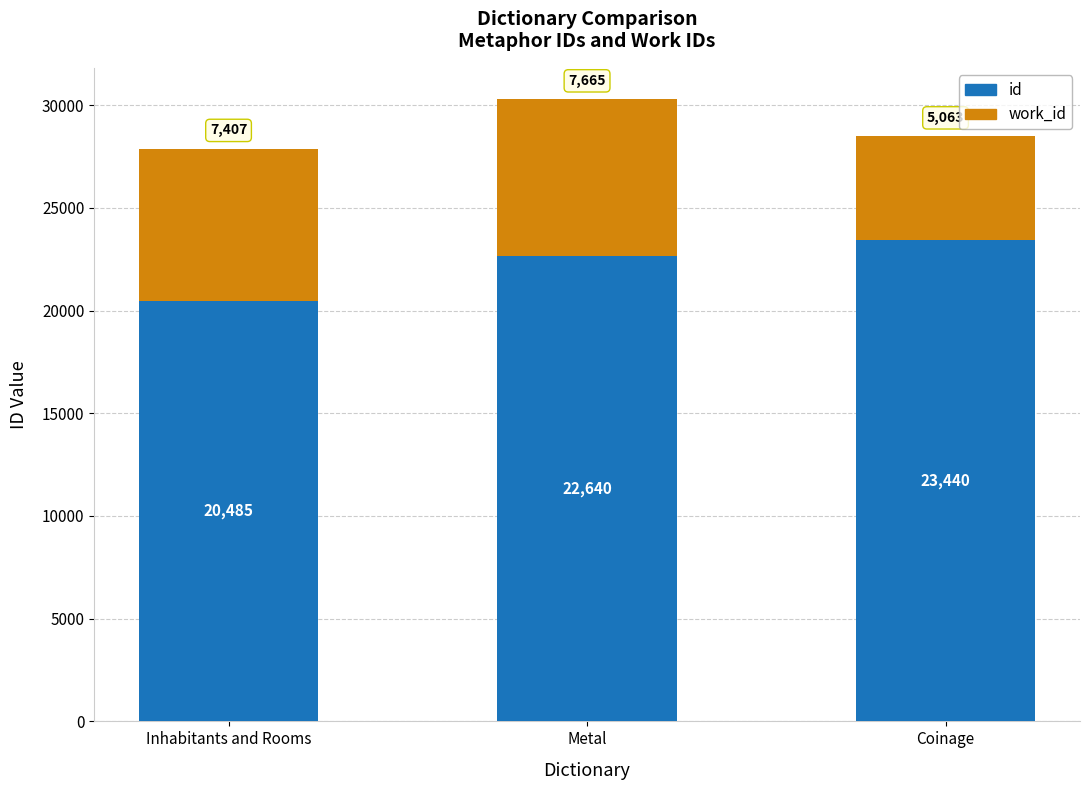

How many values in the id series are below 22640?

1